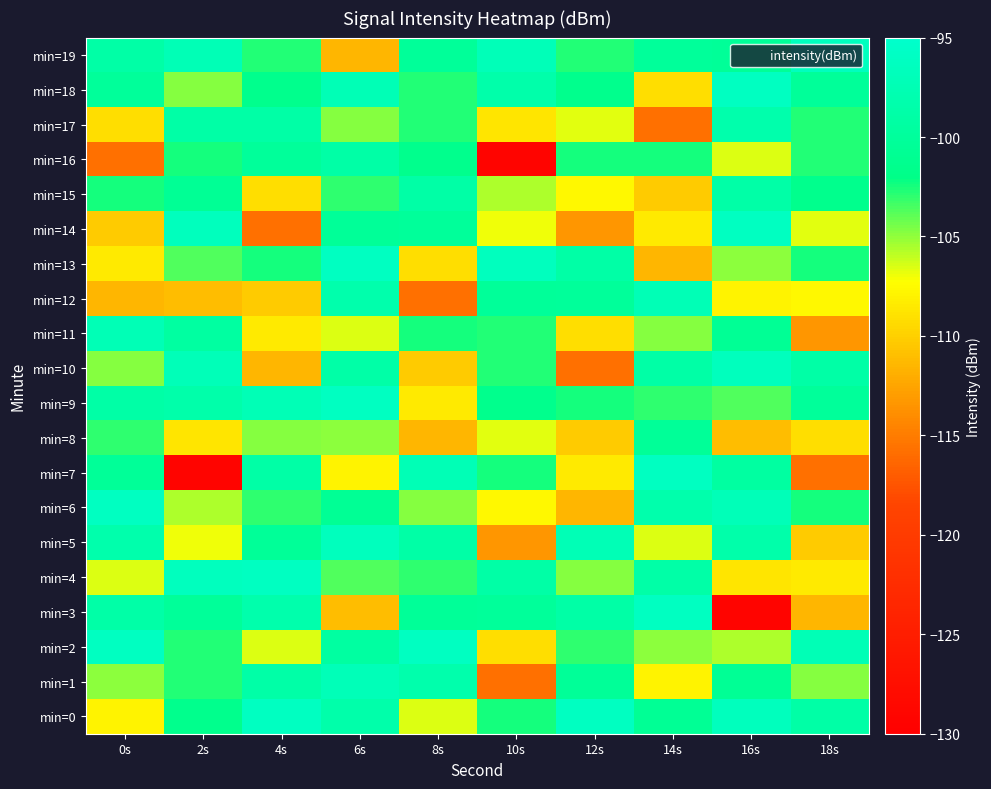

Reading left to right, extract all data points from this chart.

min=0: 0s=-107.9	2s=-101.5	4s=-96.1	6s=-98.5	8s=-106.6	10s=-102.5	12s=-96.1	14s=-100.7	16s=-96.6	18s=-98.8
min=1: 0s=-104.9	2s=-102.8	4s=-98.7	6s=-97.1	8s=-98.3	10s=-115.7	12s=-100.3	14s=-107.9	16s=-100.7	18s=-104.8
min=2: 0s=-96.1	2s=-102.7	4s=-106.6	6s=-99.5	8s=-96.1	10s=-109.2	12s=-103.0	14s=-104.9	16s=-105.6	18s=-97.3
min=3: 0s=-98.7	2s=-100.3	4s=-98.3	6s=-111.0	8s=-100.3	10s=-100.2	12s=-98.8	14s=-96.1	16s=-129.2	18s=-111.5
min=4: 0s=-106.6	2s=-96.4	4s=-96.1	6s=-103.7	8s=-103.0	10s=-98.9	12s=-104.8	14s=-98.7	16s=-108.8	18s=-108.5
min=5: 0s=-98.3	2s=-106.9	4s=-100.3	6s=-96.6	8s=-98.8	10s=-113.4	12s=-97.3	14s=-106.6	16s=-98.5	18s=-110.2
min=6: 0s=-96.1	2s=-105.6	4s=-103.0	6s=-100.7	8s=-104.8	10s=-107.7	12s=-111.5	14s=-98.3	16s=-97.1	18s=-102.5
min=7: 0s=-100.3	2s=-129.2	4s=-98.8	6s=-107.9	8s=-97.3	10s=-102.5	12s=-108.5	14s=-96.1	16s=-99.5	18s=-115.7
min=8: 0s=-103.0	2s=-108.8	4s=-104.8	6s=-104.9	8s=-111.5	10s=-106.6	12s=-110.2	14s=-100.3	16s=-111.0	18s=-109.2
min=9: 0s=-98.8	2s=-98.5	4s=-97.3	6s=-96.1	8s=-108.5	10s=-101.5	12s=-102.5	14s=-103.0	16s=-103.7	18s=-100.2
min=10: 0s=-104.8	2s=-97.1	4s=-111.5	6s=-98.7	8s=-110.2	10s=-102.8	12s=-115.7	14s=-98.8	16s=-96.6	18s=-98.9
min=11: 0s=-97.3	2s=-99.5	4s=-108.5	6s=-106.6	8s=-102.5	10s=-102.7	12s=-109.2	14s=-104.8	16s=-100.7	18s=-113.4
min=12: 0s=-111.5	2s=-111.0	4s=-110.2	6s=-98.3	8s=-115.7	10s=-100.3	12s=-100.2	14s=-97.3	16s=-107.9	18s=-107.7
min=13: 0s=-108.5	2s=-103.7	4s=-102.5	6s=-96.1	8s=-109.2	10s=-96.4	12s=-98.9	14s=-111.5	16s=-104.9	18s=-102.5
min=14: 0s=-110.2	2s=-96.6	4s=-115.7	6s=-100.3	8s=-100.2	10s=-106.9	12s=-113.4	14s=-108.5	16s=-96.1	18s=-106.6
min=15: 0s=-102.5	2s=-100.7	4s=-109.2	6s=-103.0	8s=-98.9	10s=-105.6	12s=-107.7	14s=-110.2	16s=-98.7	18s=-101.5
min=16: 0s=-115.7	2s=-102.5	4s=-100.2	6s=-98.8	8s=-101.5	10s=-129.2	12s=-102.5	14s=-102.5	16s=-106.6	18s=-102.8
min=17: 0s=-109.2	2s=-98.9	4s=-98.9	6s=-104.8	8s=-102.8	10s=-108.8	12s=-106.6	14s=-115.7	16s=-98.3	18s=-102.7
min=18: 0s=-100.2	2s=-104.8	4s=-101.5	6s=-97.3	8s=-102.7	10s=-98.5	12s=-101.5	14s=-109.2	16s=-96.1	18s=-100.3
min=19: 0s=-98.9	2s=-97.3	4s=-102.8	6s=-111.5	8s=-100.3	10s=-97.1	12s=-102.8	14s=-100.2	16s=-100.3	18s=-96.4